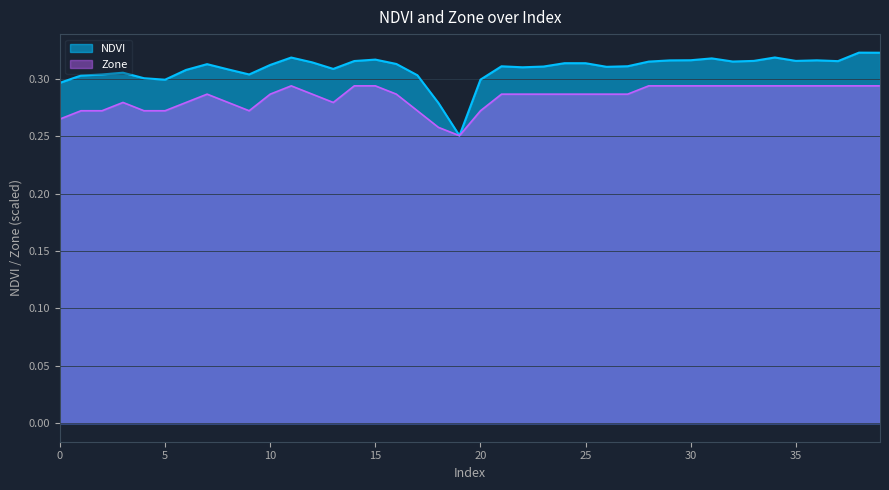

At how many categories does at least one series exceed 0?

40